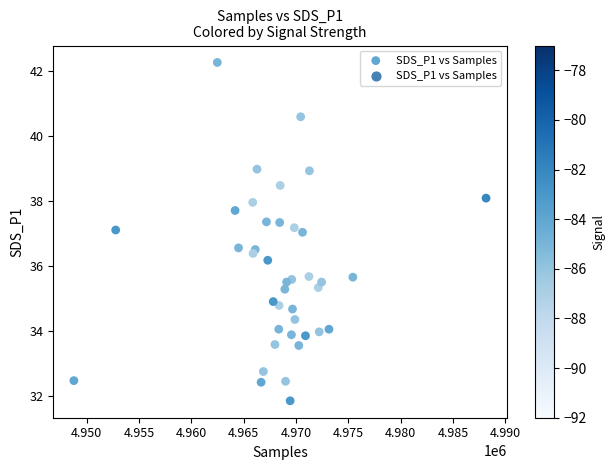

What is the range of Y values (max minus min)?

10.4